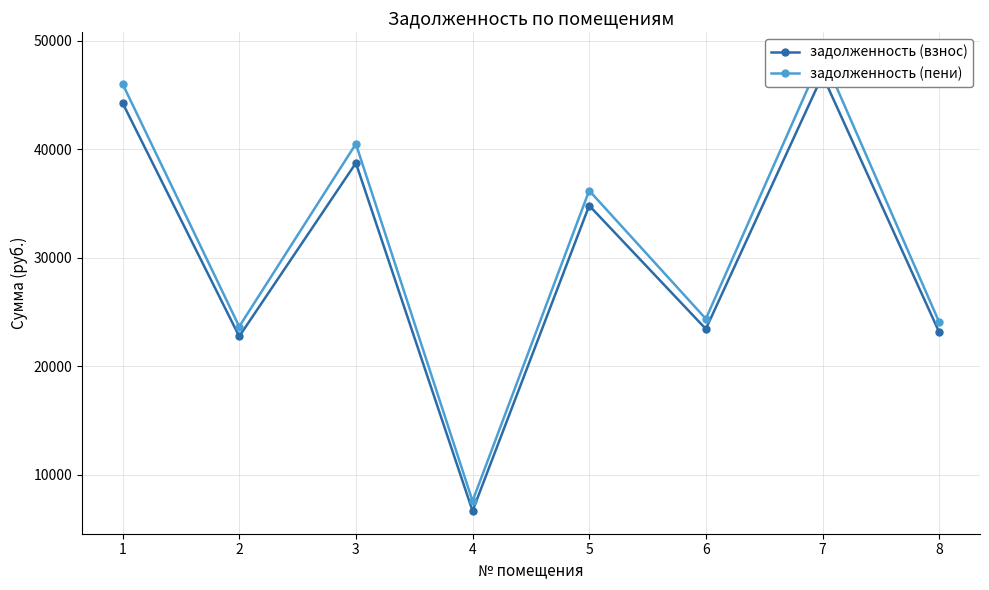

Reading left to right, transcribe all the data shown in this chart.

задолженность (взнос): 44281.3	22753.7	38744.2	6657.3	34817.0	23440.3	46831.4	23145.8
задолженность (пени): 46042.1	23658.5	40508.9	7566.0	36201.5	24372.4	48693.7	24066.2